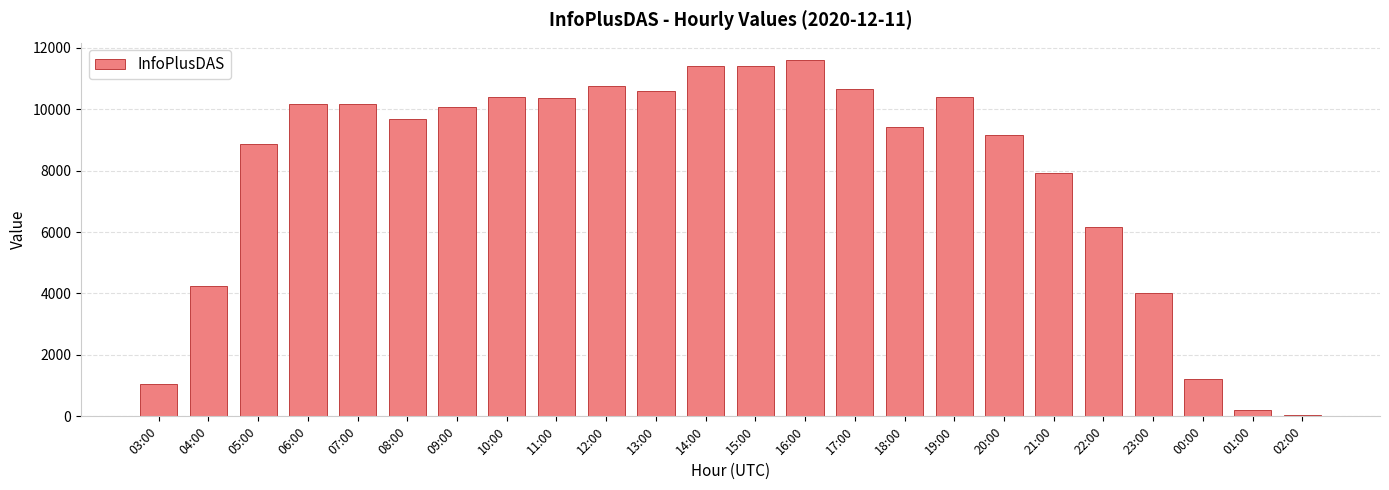

What is the label of the 15th bar from the left?

17:00